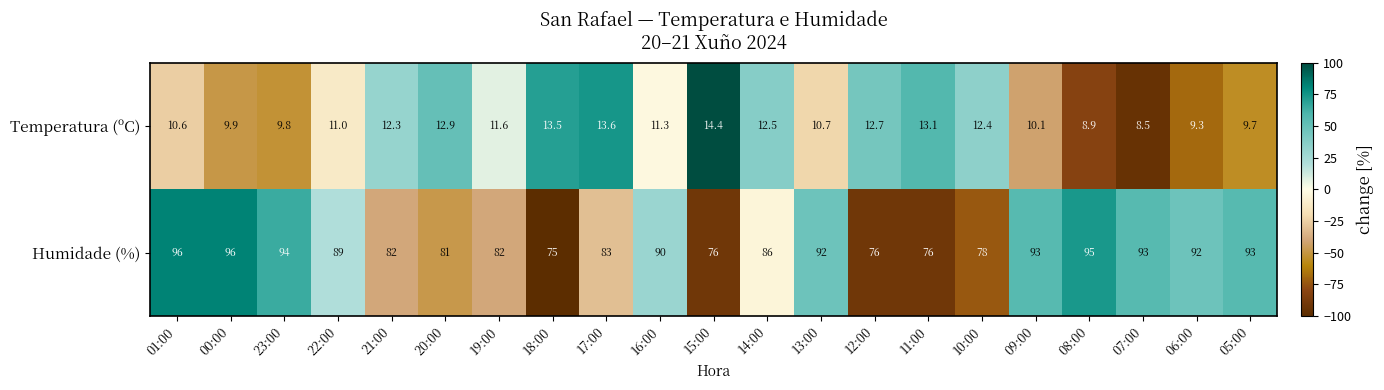

How many data points does each series have?

21